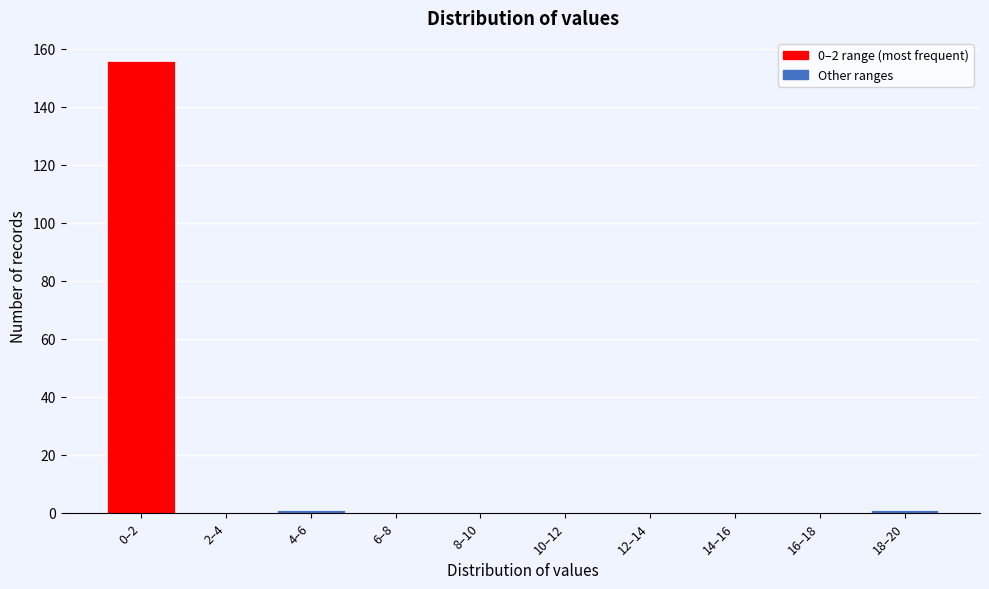

Reading left to right, transcribe all the data shown in this chart.

0–2=156	2–4=0	4–6=1	6–8=0	8–10=0	10–12=0	12–14=0	14–16=0	16–18=0	18–20=1